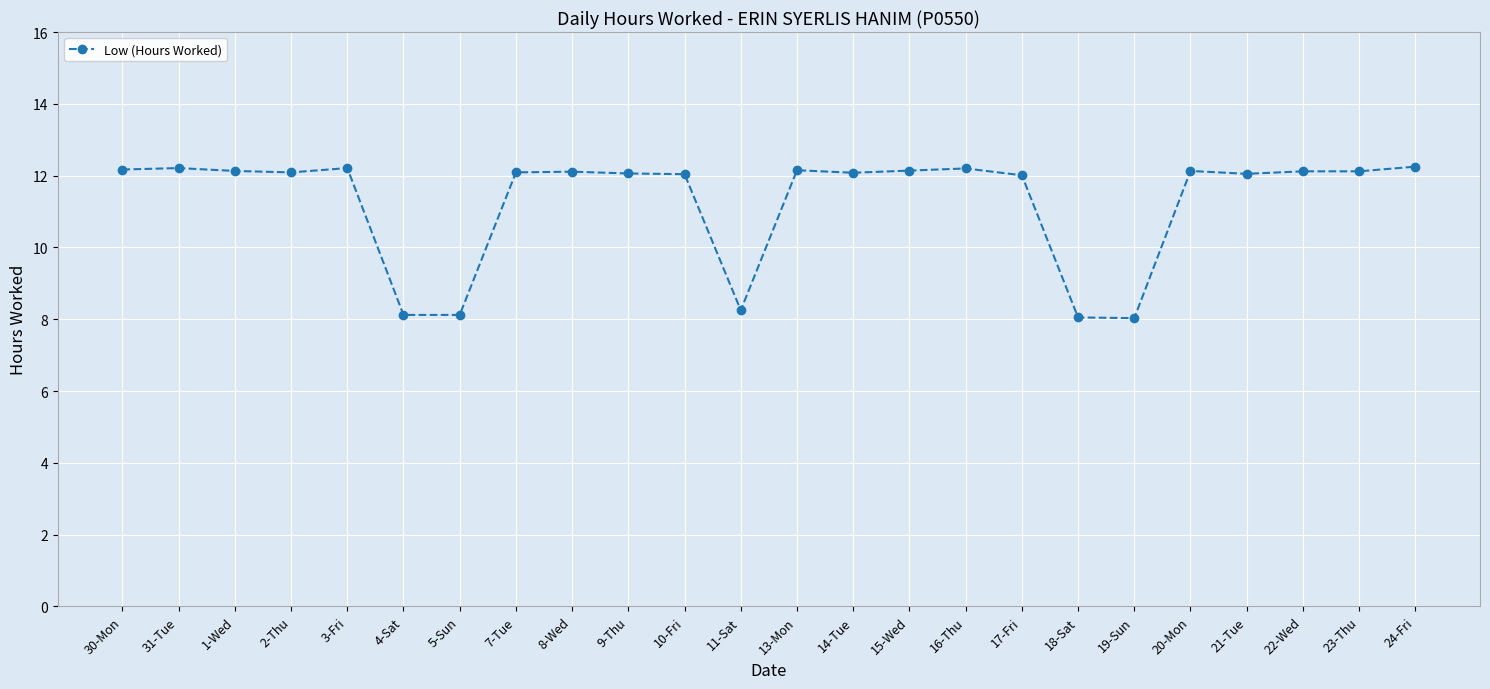

What is the difference between the maximum and minimum values?

4.2